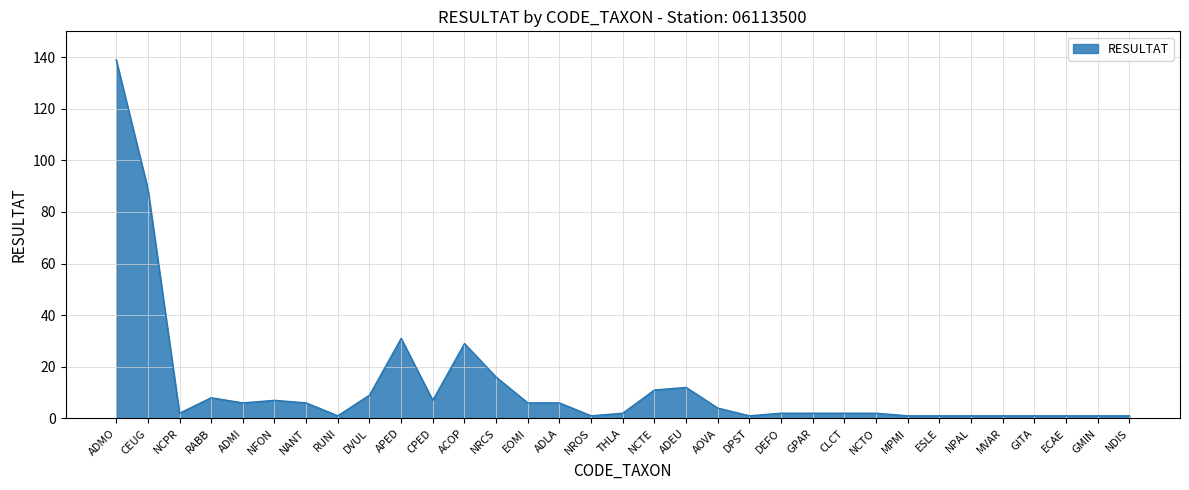

The chart shows a value of 14 at DVUL. True or false?

False